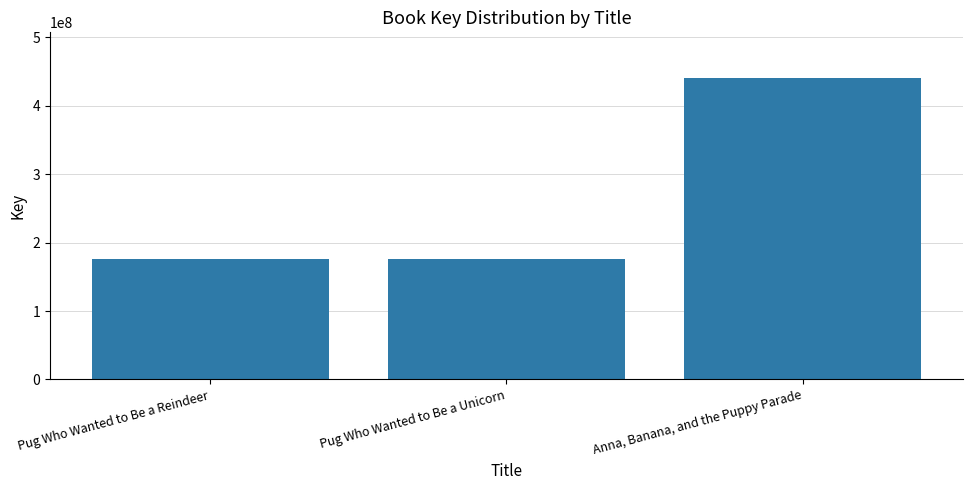

What is the change in value from Pug Who Wanted to Be a Unicorn to Anna, Banana, and the Puppy Parade?

+265651608